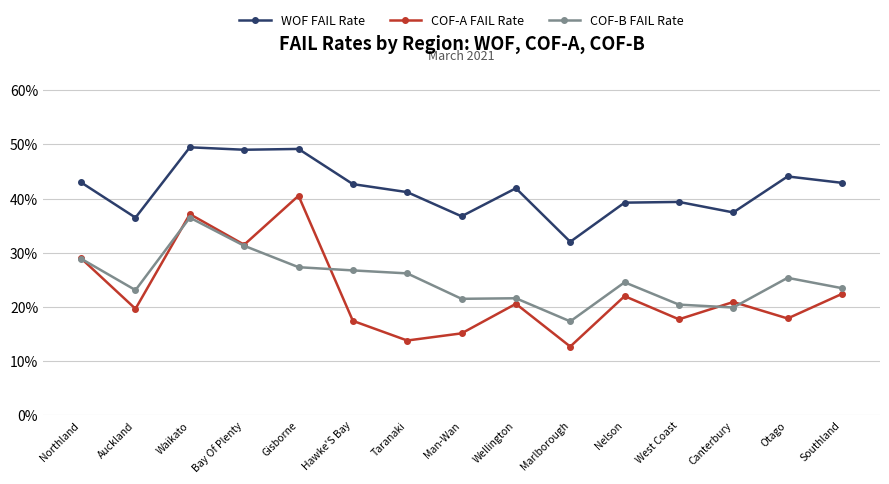

The COF-A FAIL Rate series shows 0.3 at Northland. True or false?

True